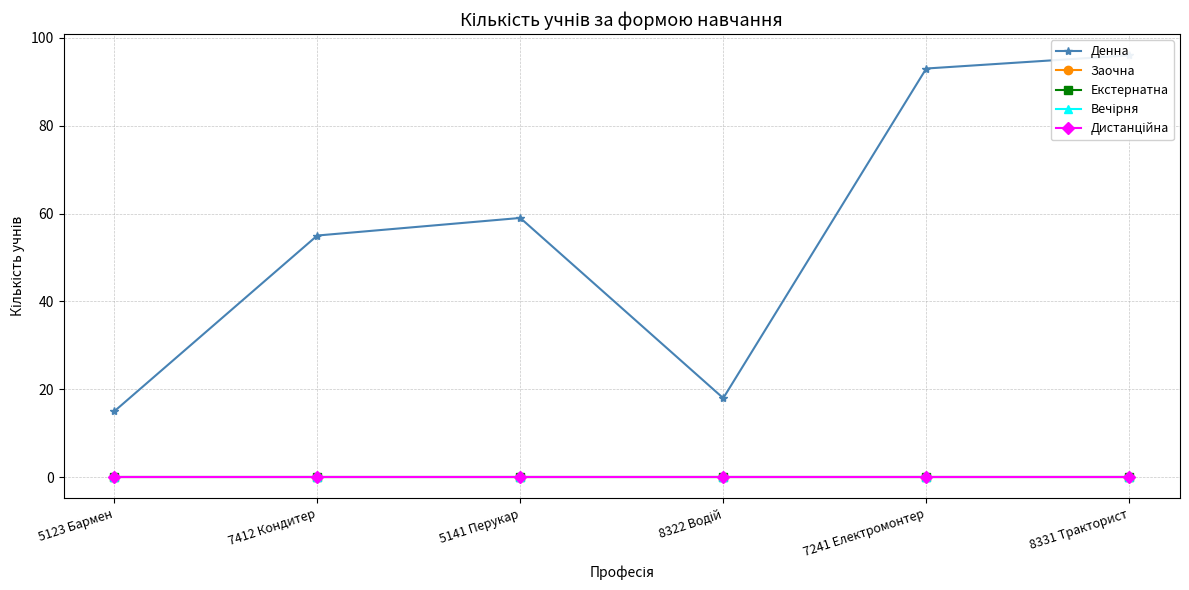

Rank the categories by Денна value from lowest to highest.

5123 Бармен, 8322 Водій, 7412 Кондитер, 5141 Перукар, 7241 Електромонтер, 8331 Тракторист